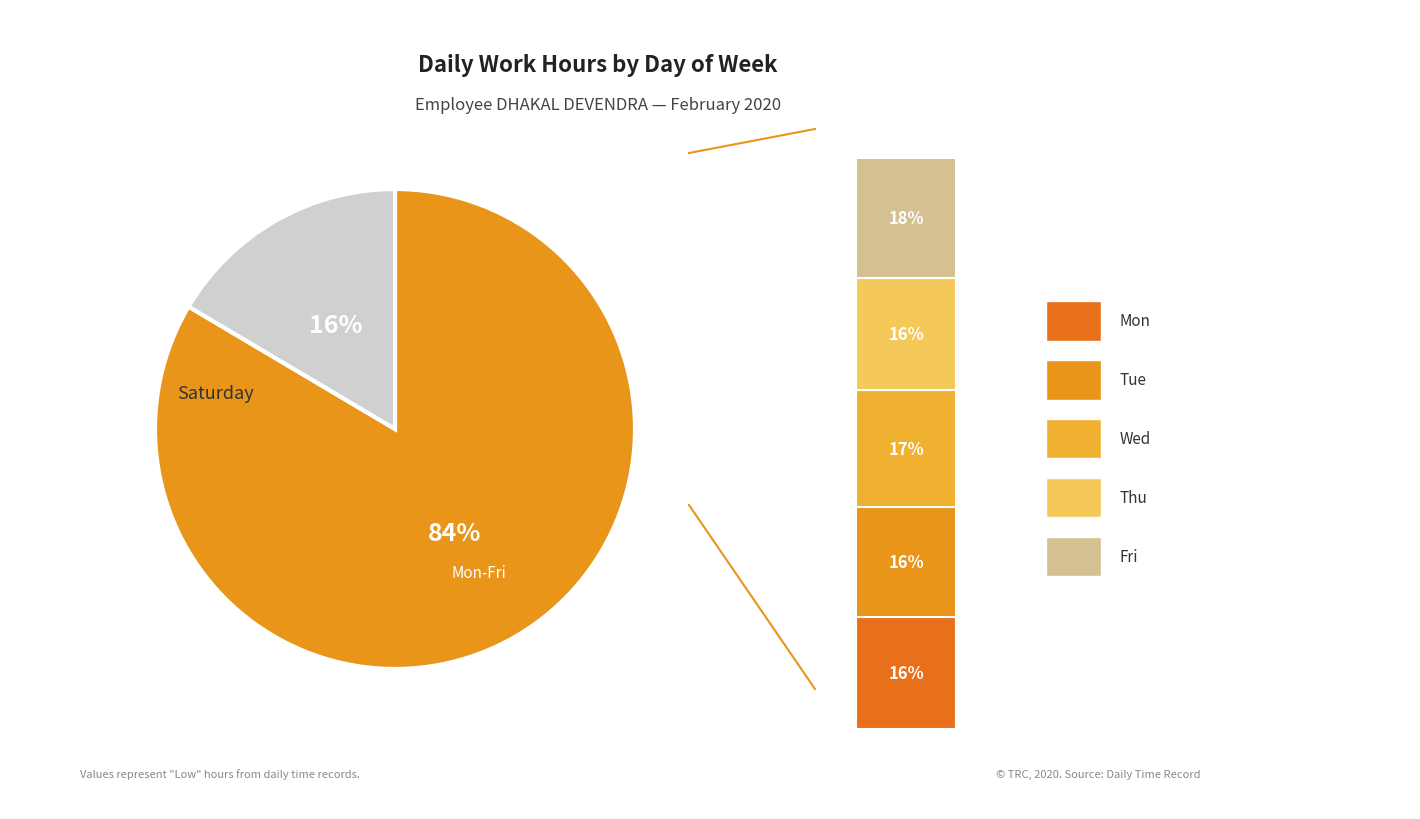

To the nearest percent, what percentage of the pie is Fri?

18%